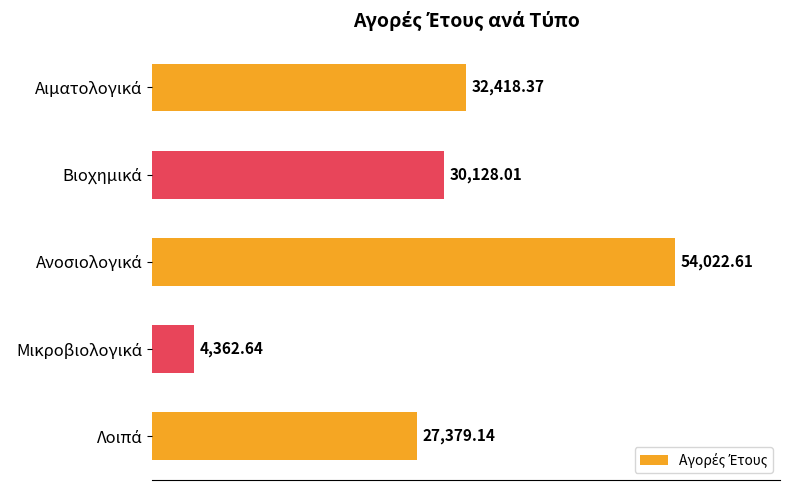

How many data points are less than 30128?

2